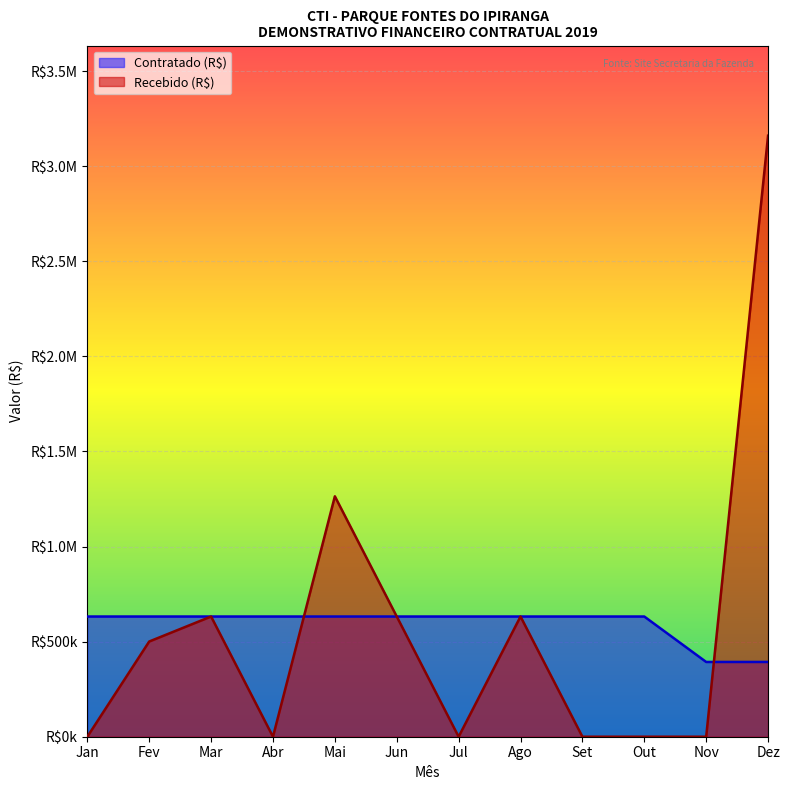

In Recebido (R$), how many points are higher than both neighbors (excluding endpoints)?

3